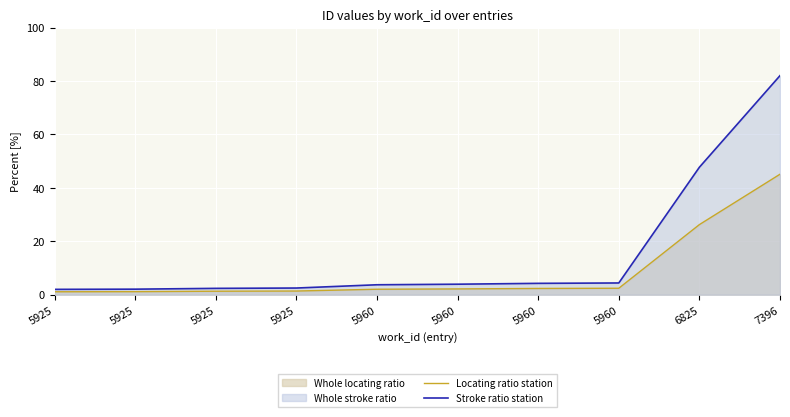

Which series has the widest spread of values?

Stroke ratio station